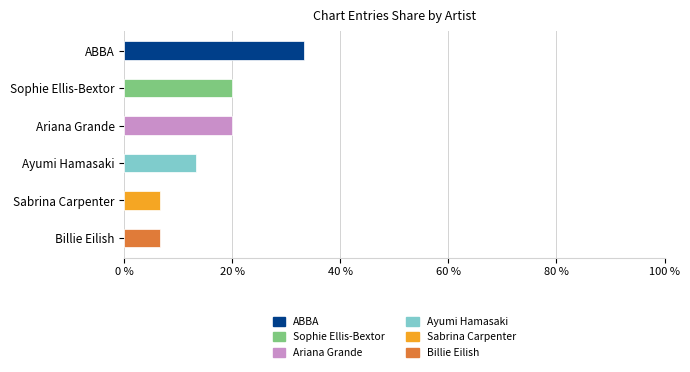

The value at Sophie Ellis-Bextor is 5. True or false?

False